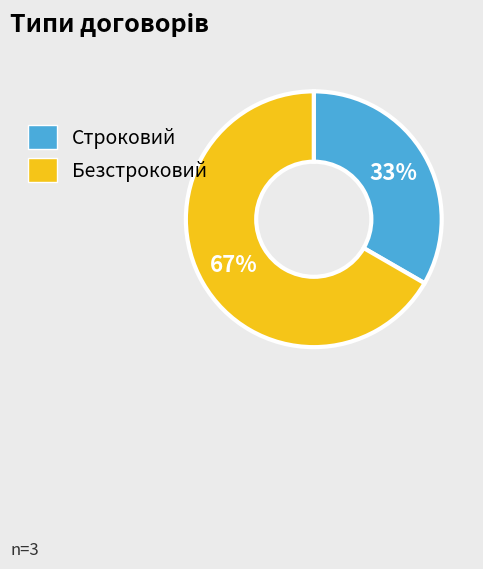

To the nearest percent, what is the combined percentage of Строковий and Безстроковий?

100%